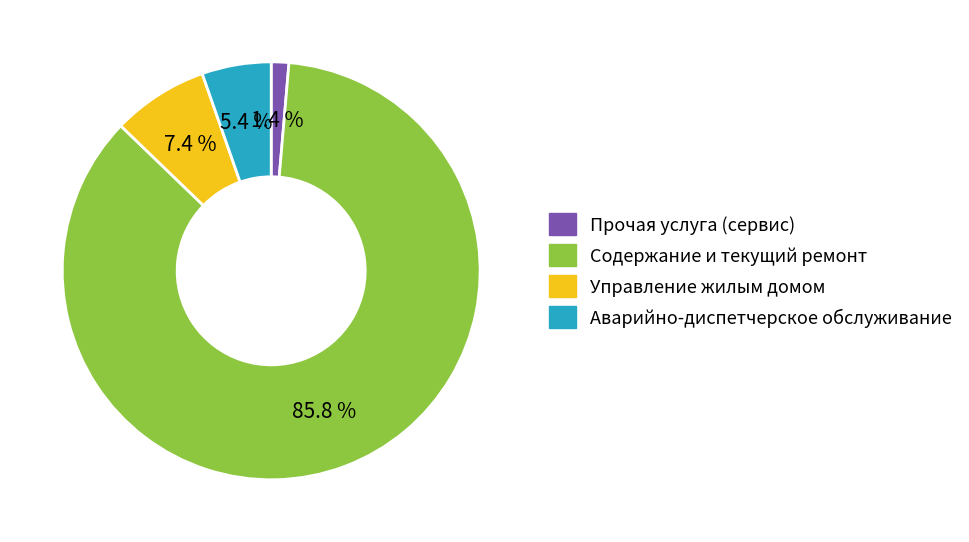

How many segments does this pie chart have?

4